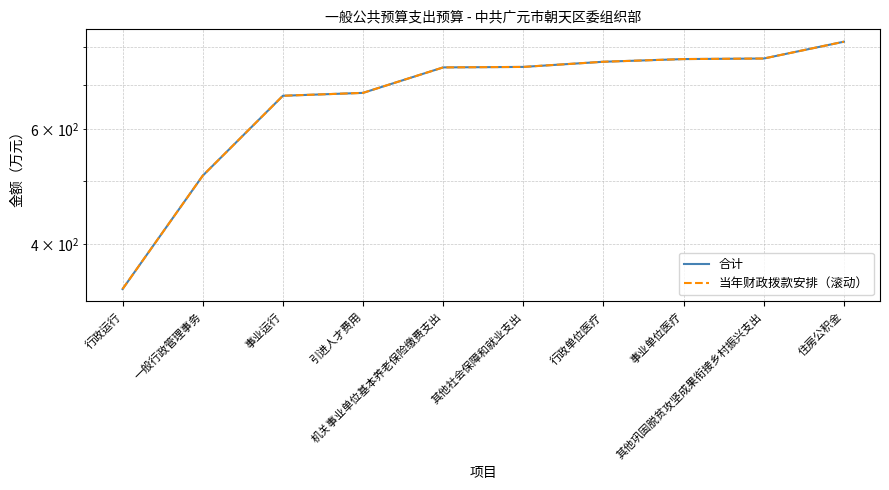

What is the difference between the 合计 values at 机关事业单位基本养老保险缴费支出 and 事业运行?

70.6